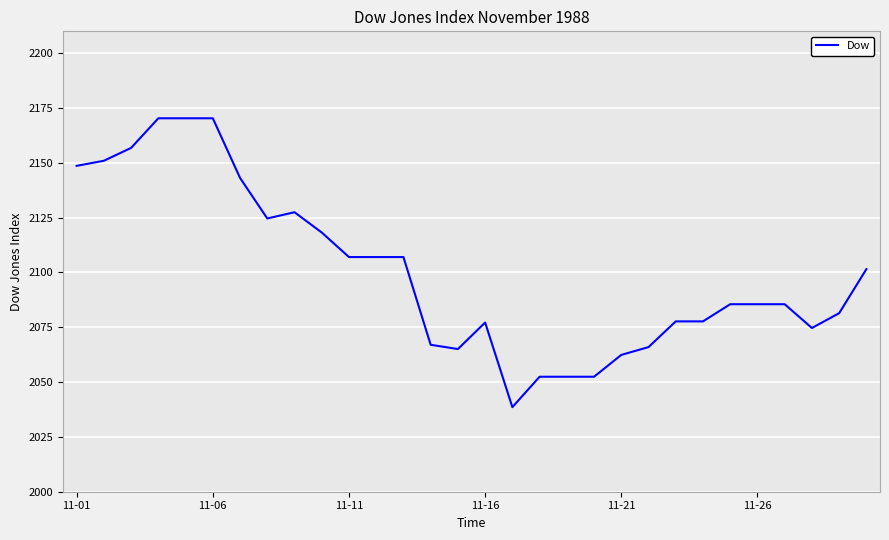

What is the smallest value displayed?

2038.6